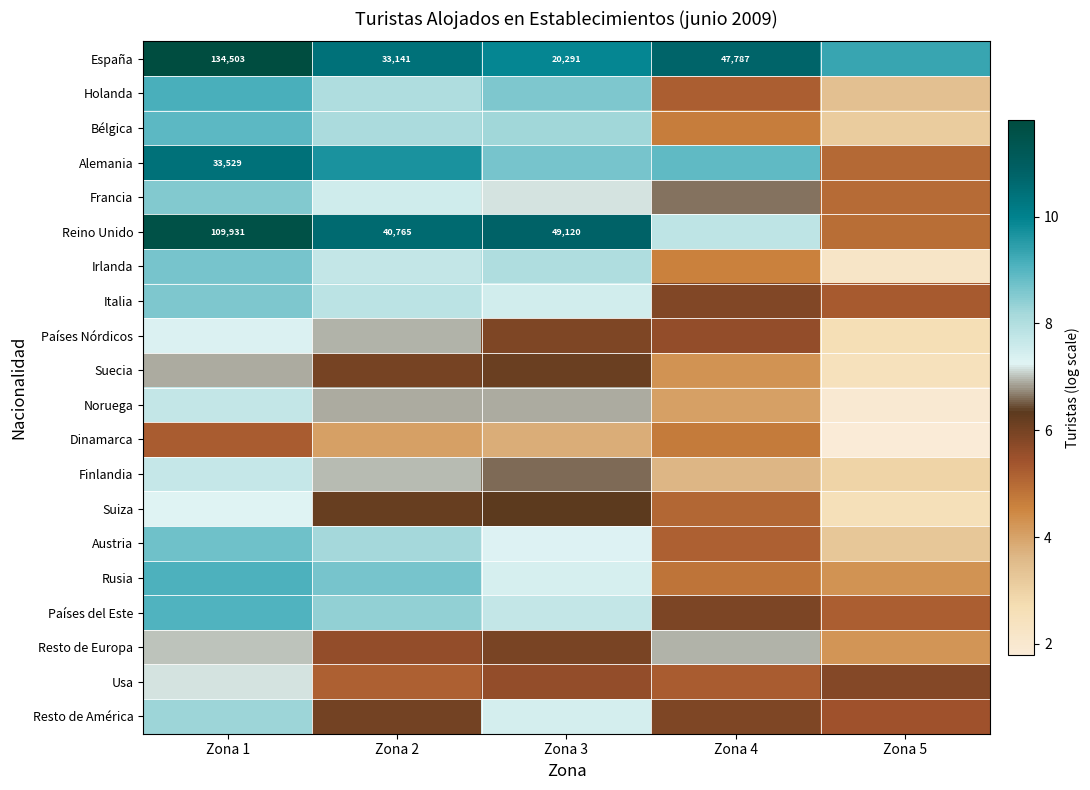

At how many categories does at least one series exceed 11?

1